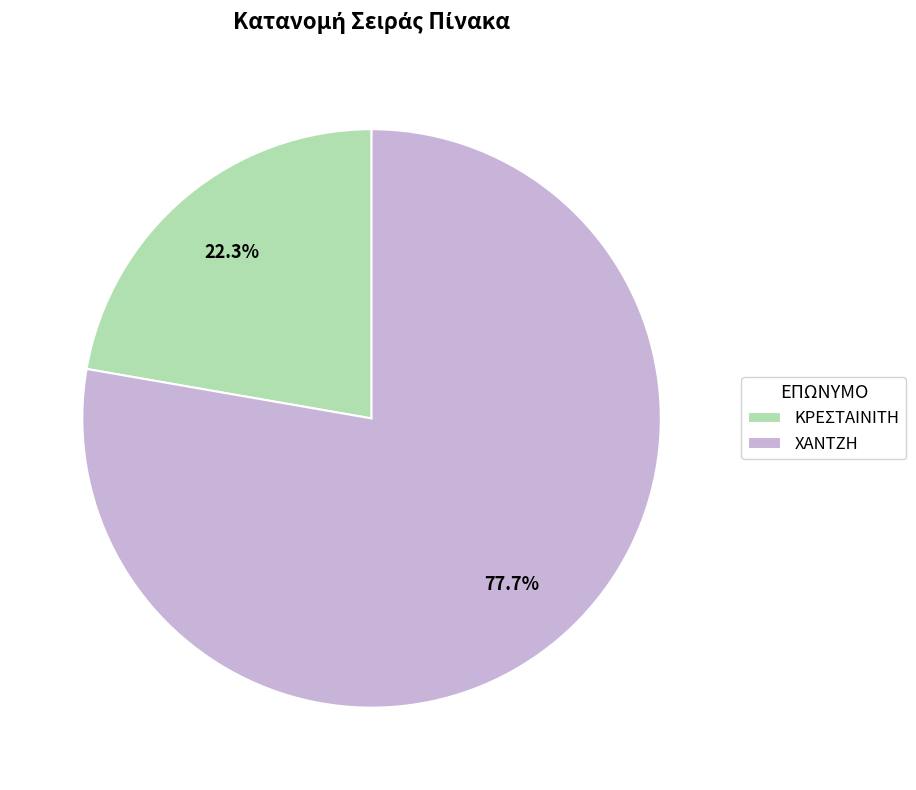

Combined, what portion of the pie is ΚΡΕΣΤΑΙΝΙΤΗ and ΧΑΝΤΖΗ?

100.0%